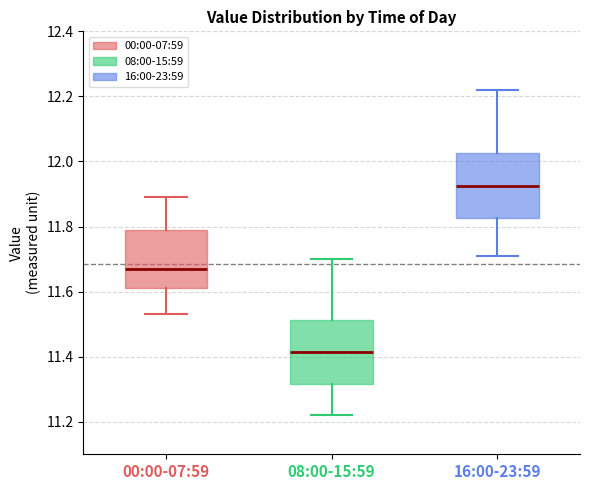

Where is the lower edge of the box for 16:00-23:59 on the y-axis? The values are not printed on the chart, so give them approximately, as read against the axis.

11.82